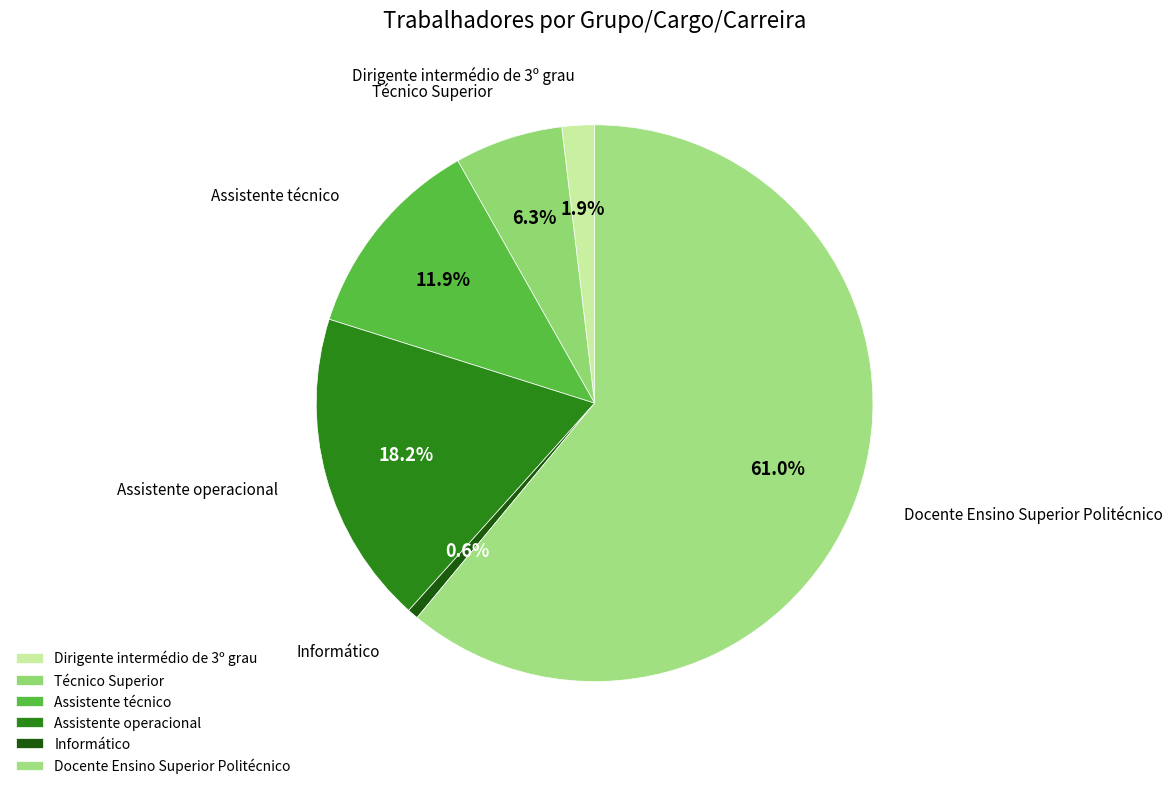

What percentage is the Informático slice, to the nearest percent?

1%